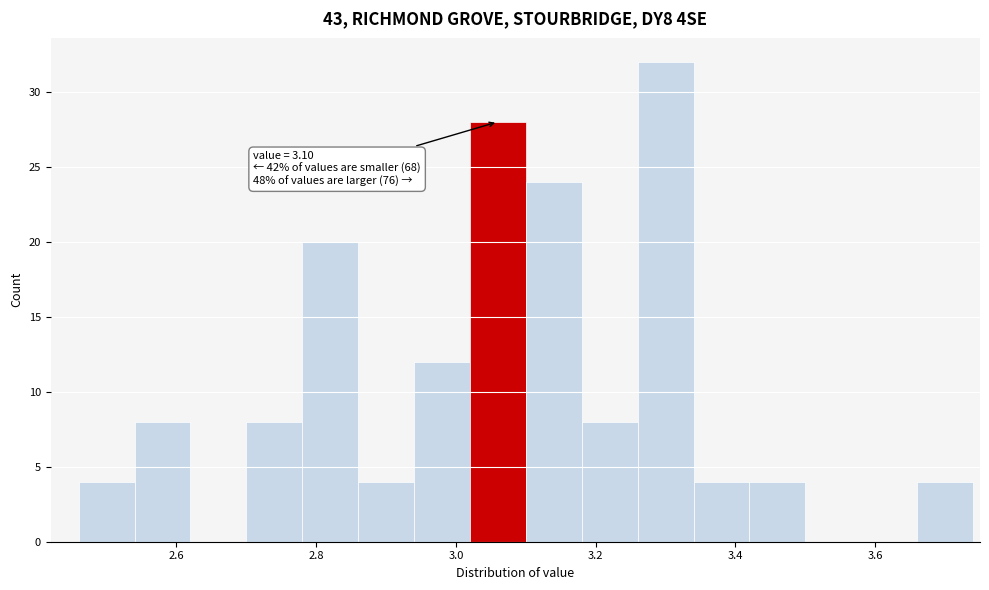

Over which range of the x-axis is the bar tallest?

3.26 to 3.34